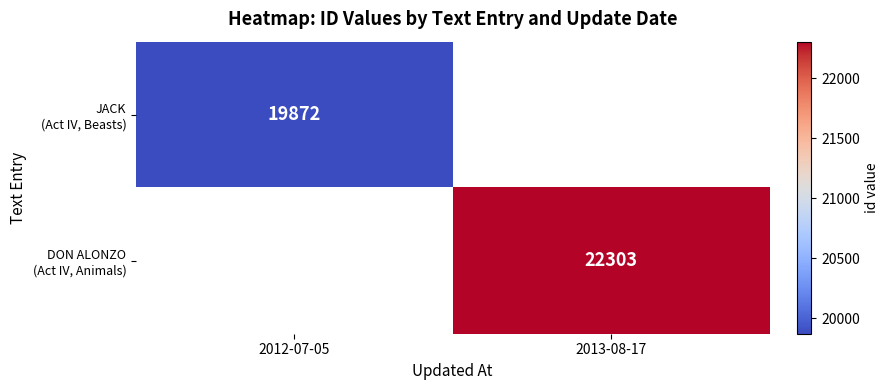

Rank the series by their average value, from lowest to highest.

JACK (Act IV, Beasts), DON ALONZO (Act IV, Animals)